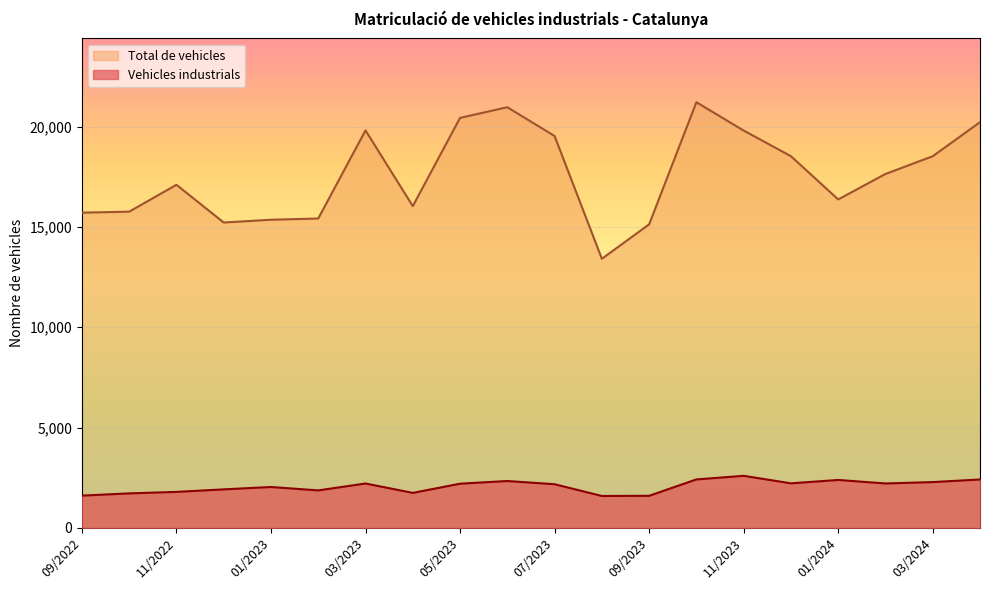

Rank the series at 03/2023 from lowest to highest value.

Vehicles industrials, Total de vehicles